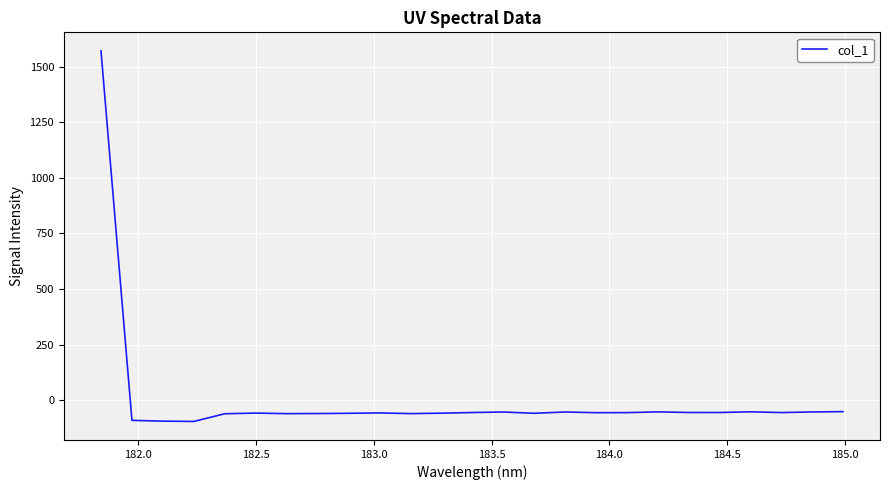

What is the difference between the maximum and minimum values?

1667.9